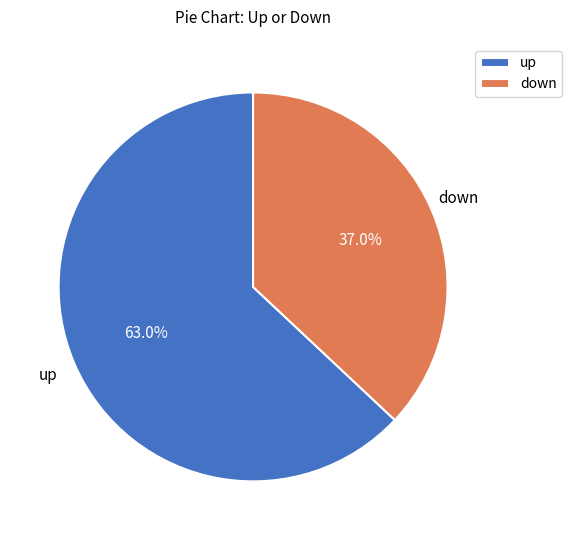

Which has a higher value, down or up?

up